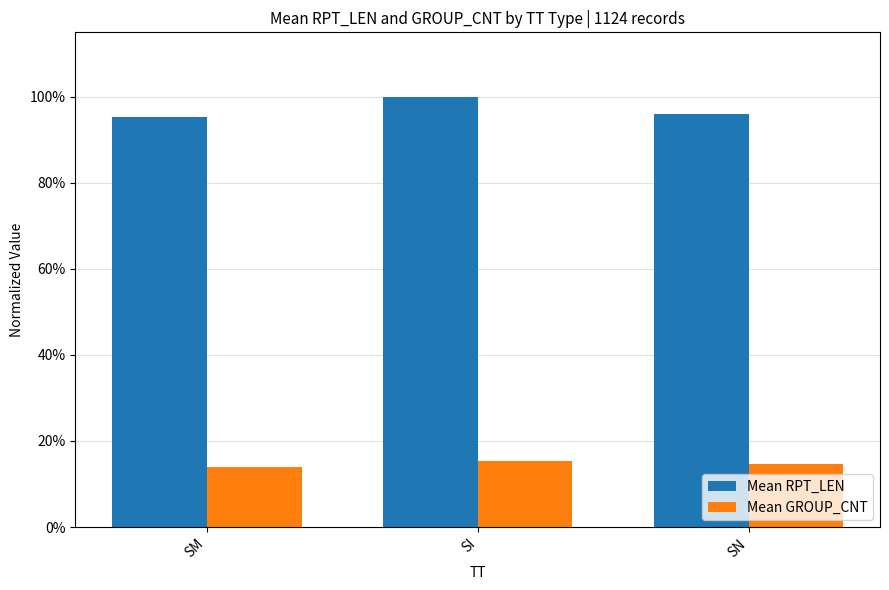

What are all the series names shown in the legend?

Mean RPT_LEN, Mean GROUP_CNT